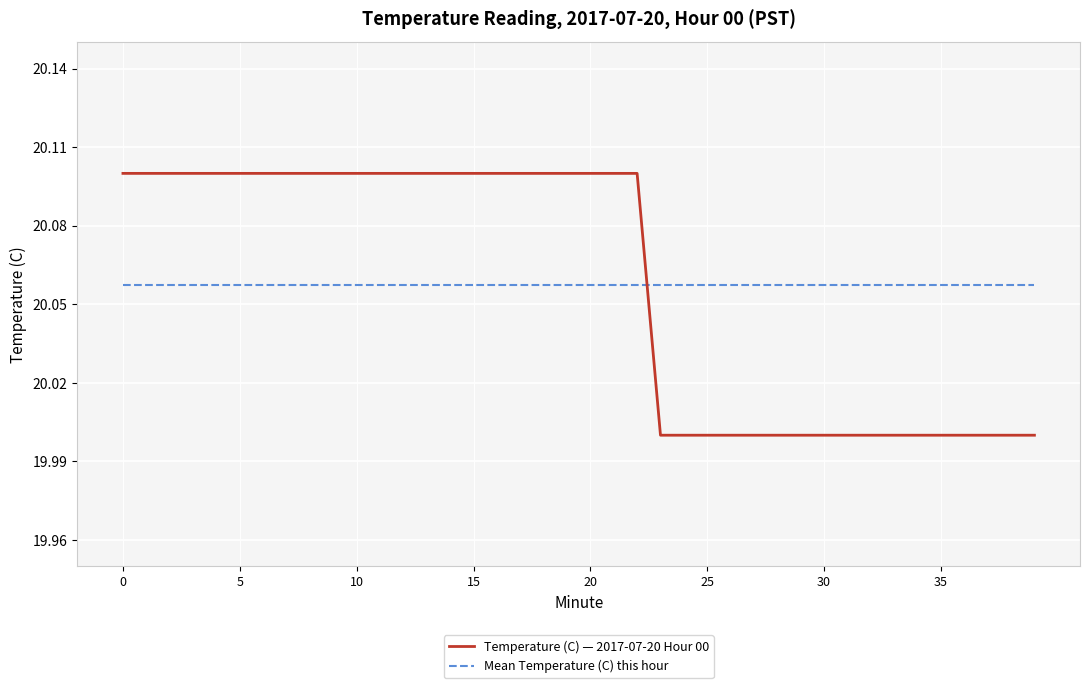

What is the minimum value shown in the chart?

20.0